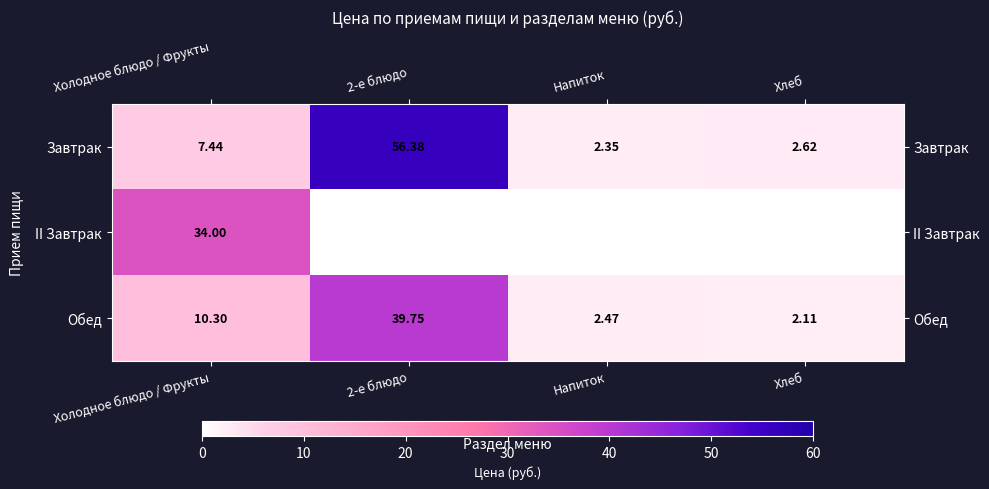

Where is Завтрак nearest to the value 29?

Холодное блюдо / Фрукты